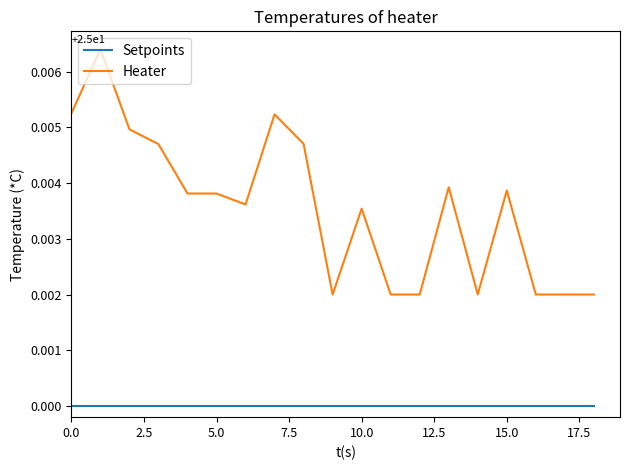

Does the chart have visible grid lines?

No